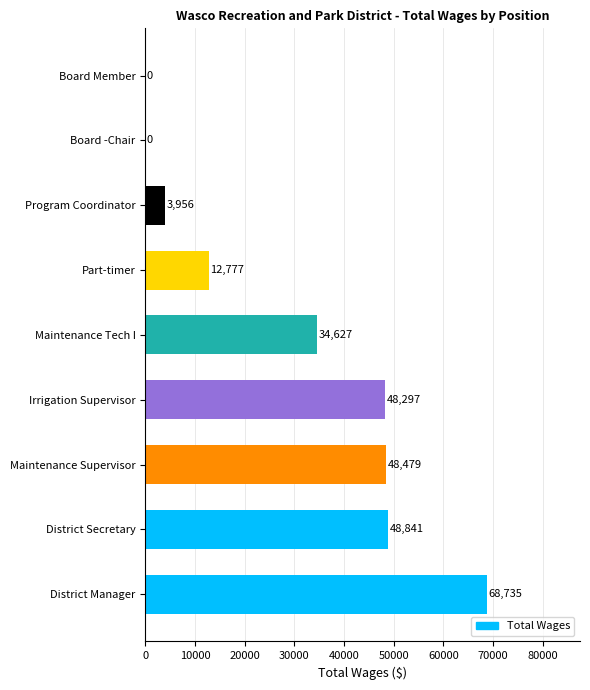

What is the maximum value shown in the chart?

68735